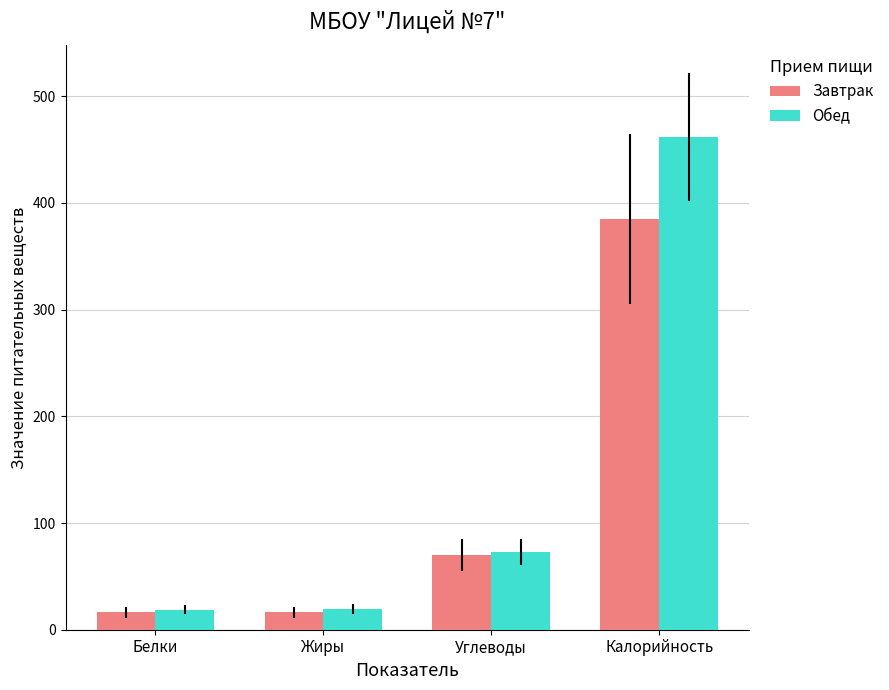

Does the chart contain any negative values?

No